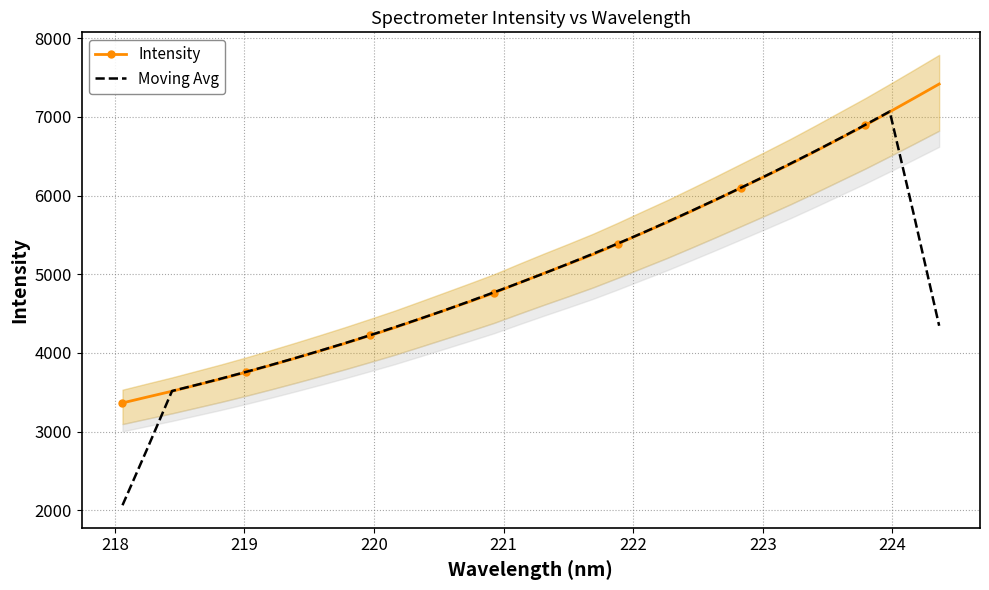

What is the maximum value for Moving Avg?

7069.8